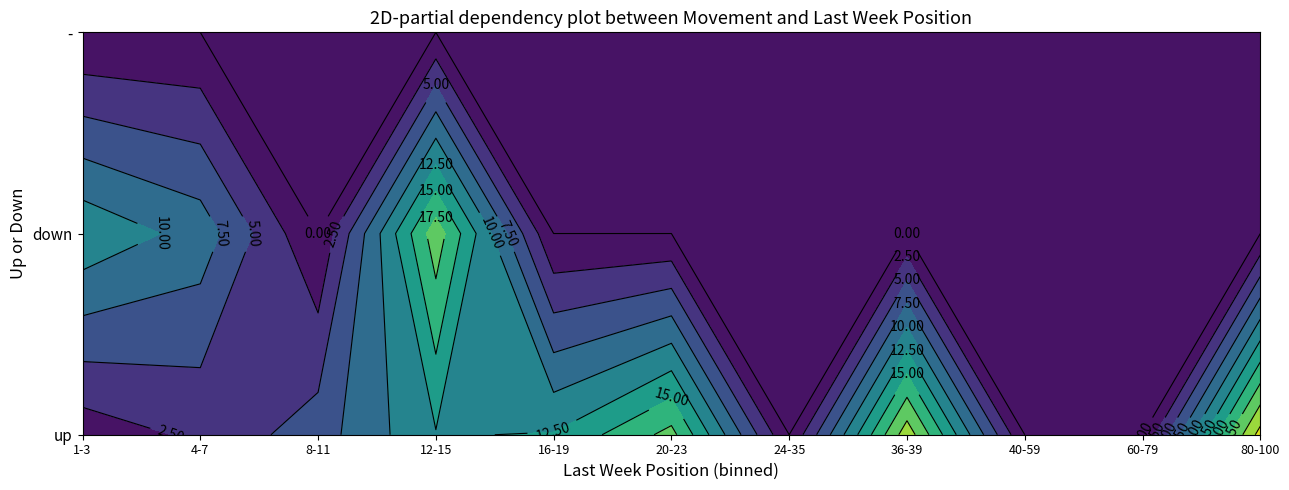

Count the number of data series in this chart.

3